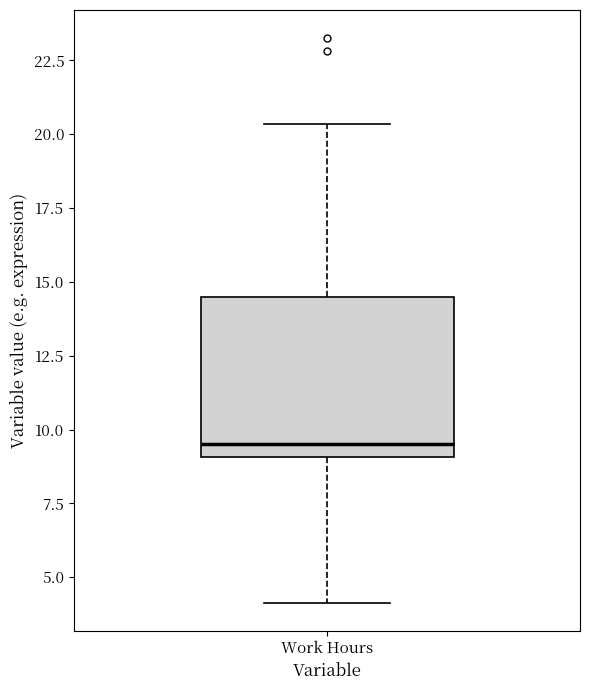

Where does the upper whisker of the box for Work Hours end on the y-axis? The values are not printed on the chart, so give them approximately, as read against the axis.

20.5